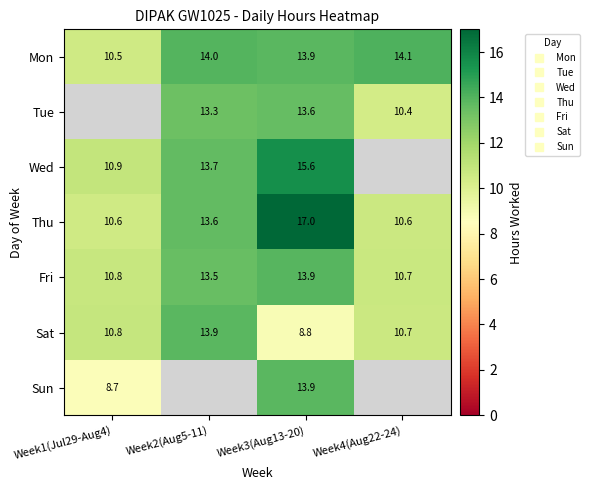

What is the approximate value of Mon at Week1(Jul29-Aug4)?

10.5